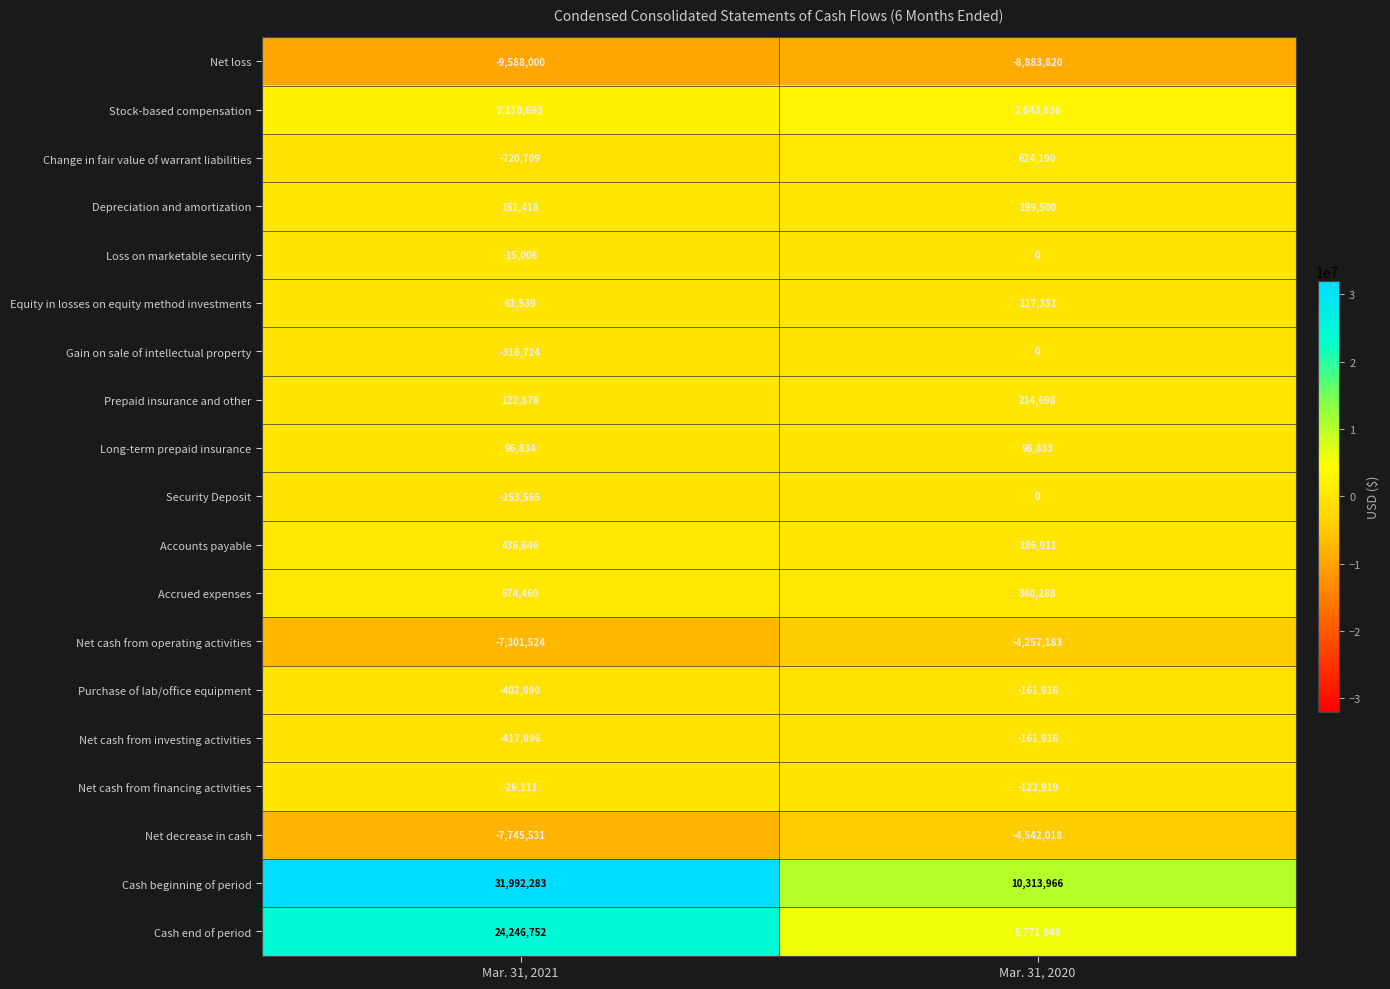

At which category is the sum across all series the highest?

Mar. 31, 2021